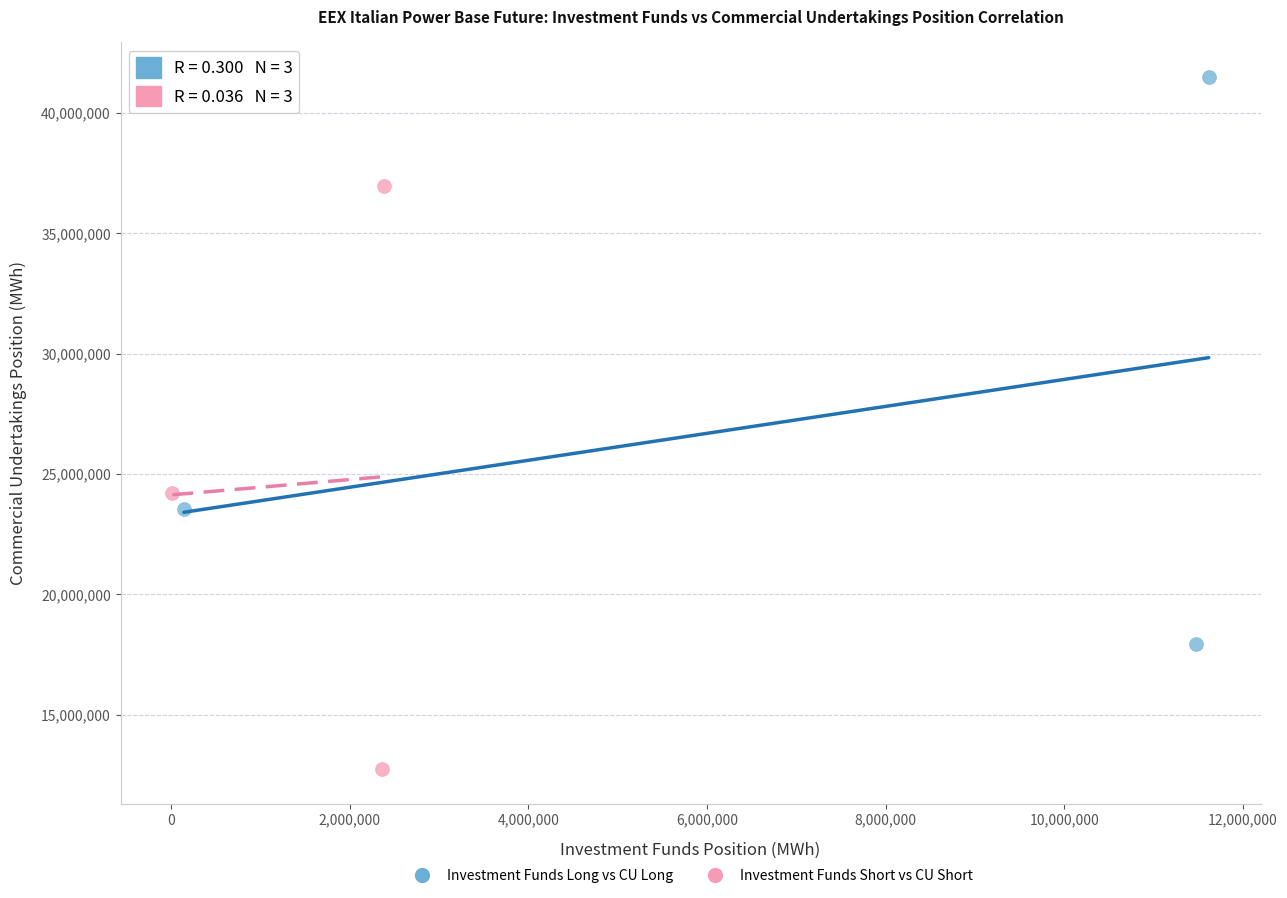

Which series reaches the maximum Y coordinate?

Investment Funds Long vs CU Long